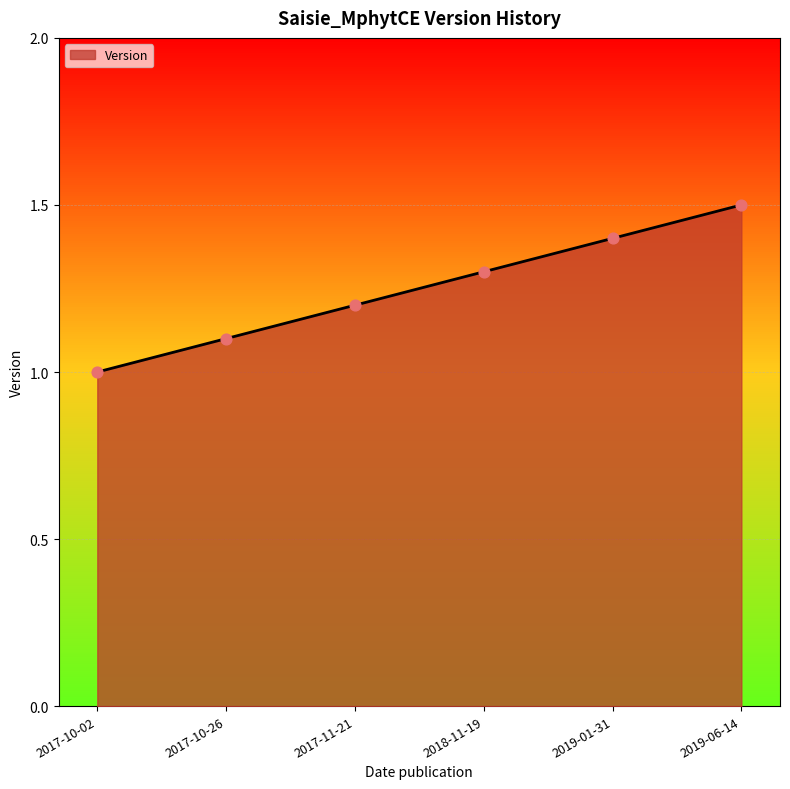

What is the change in value from 2017-10-02 to 2019-06-14?

+0.5